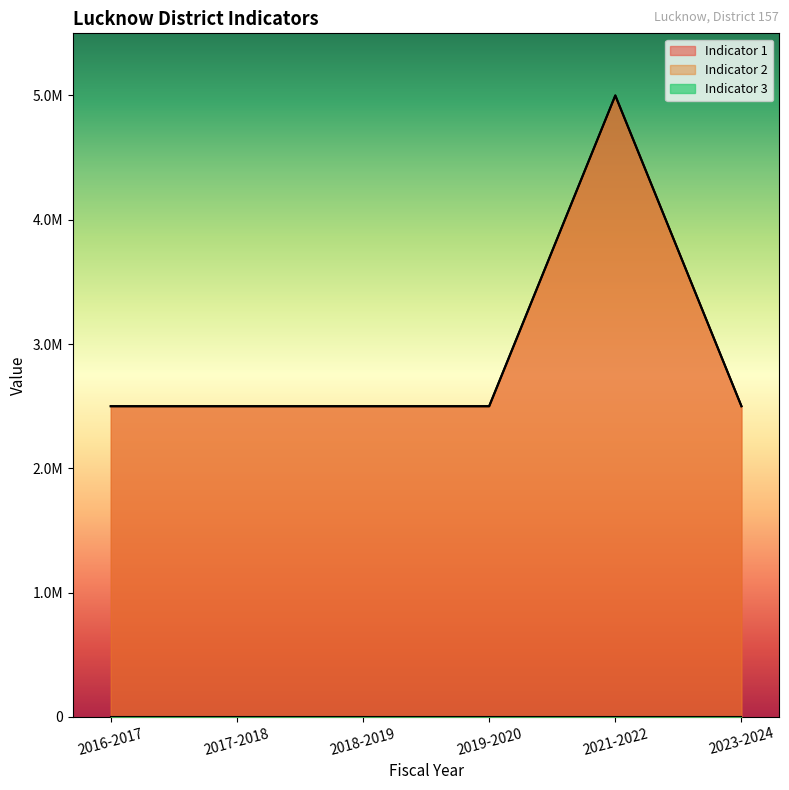

At 2019-2020, list the series in order from largest to smallest.

Indicator 1, Indicator 2